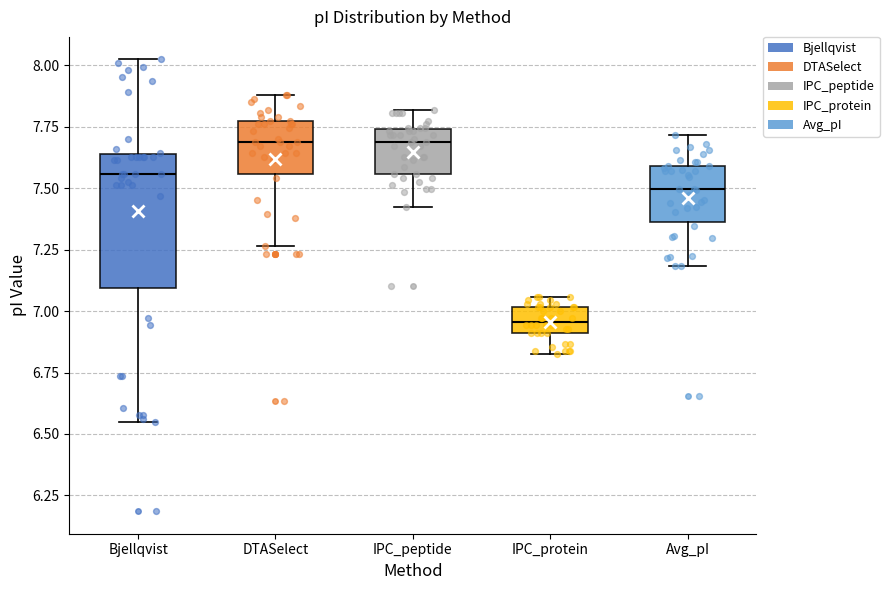

Where is the upper edge of the box for DTASelect on the y-axis? The values are not printed on the chart, so give them approximately, as read against the axis.

7.80